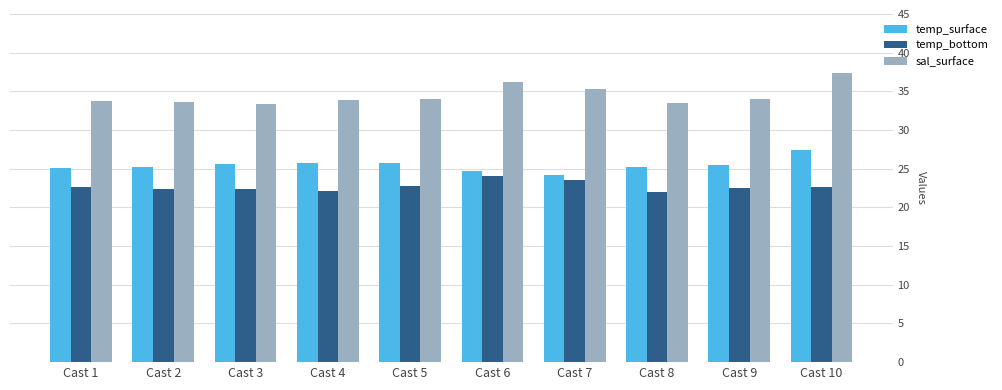

At which label does temp_surface reach its peak?

Cast 10